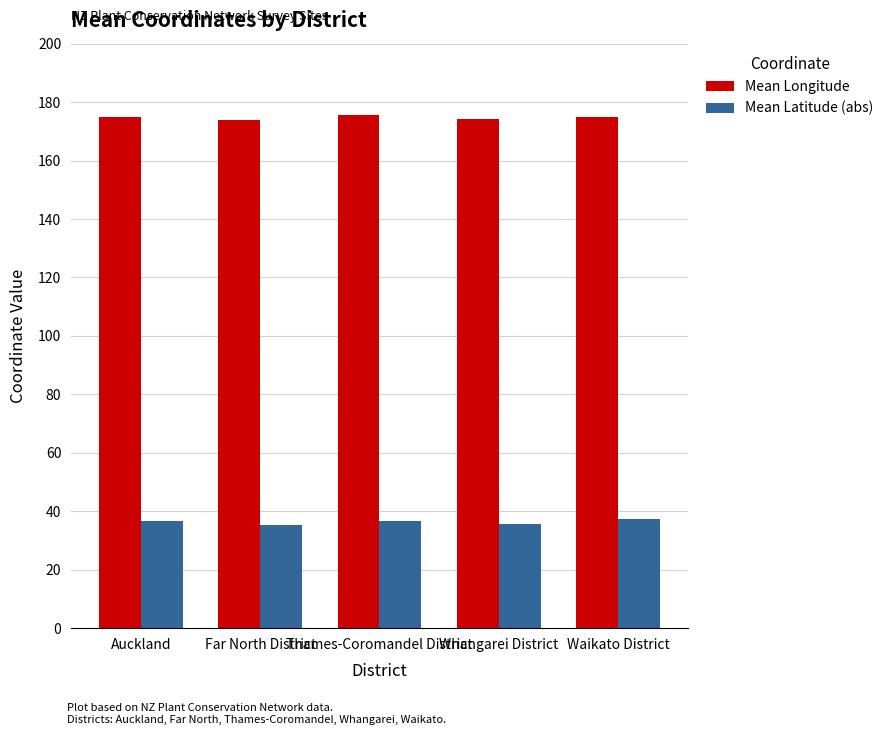

Which series has the largest total across all categories?

Mean Longitude